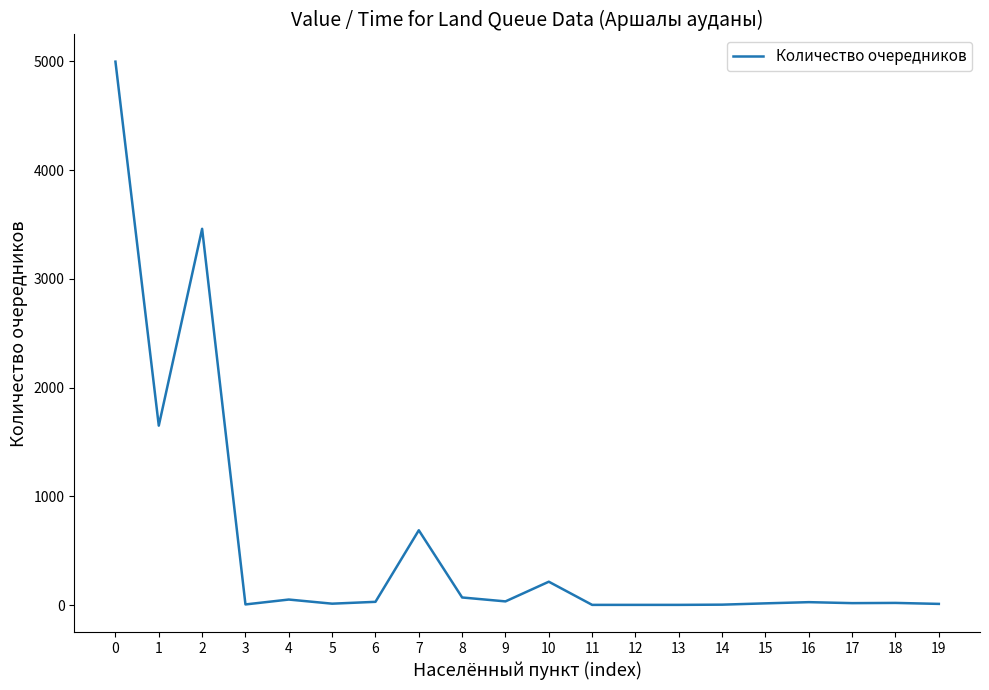

What is the sum of the values at 9 and 19?

45